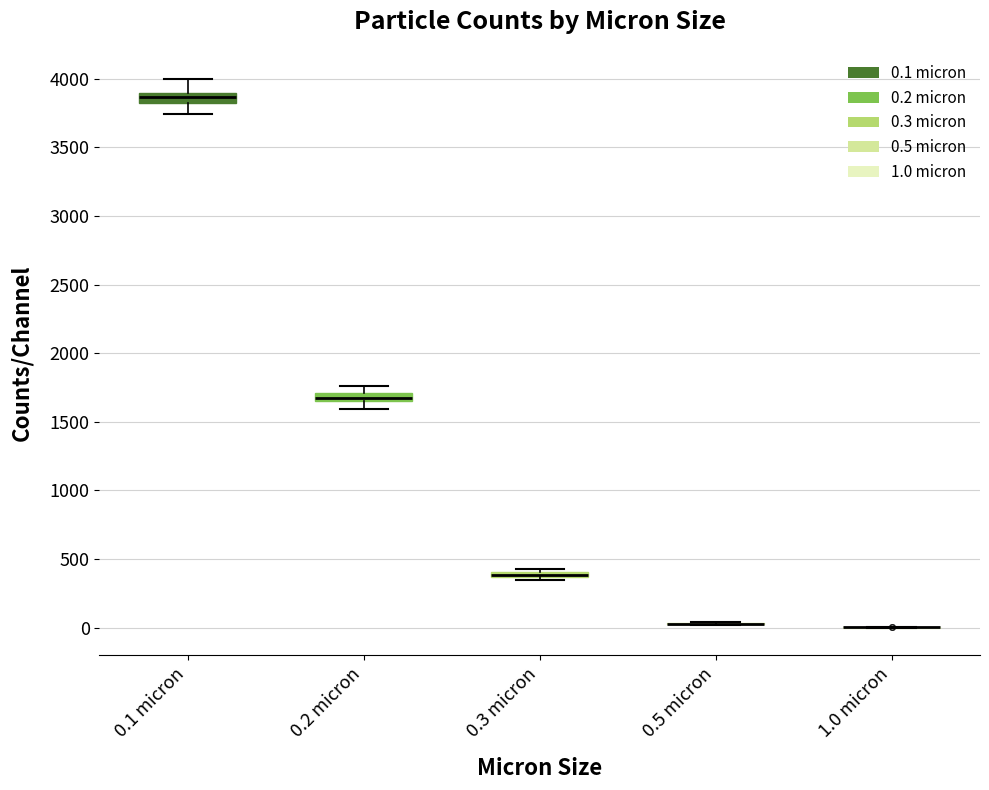

Where is the lower edge of the box for 0.2 micron on the y-axis? The values are not printed on the chart, so give them approximately, as read against the axis.

1650